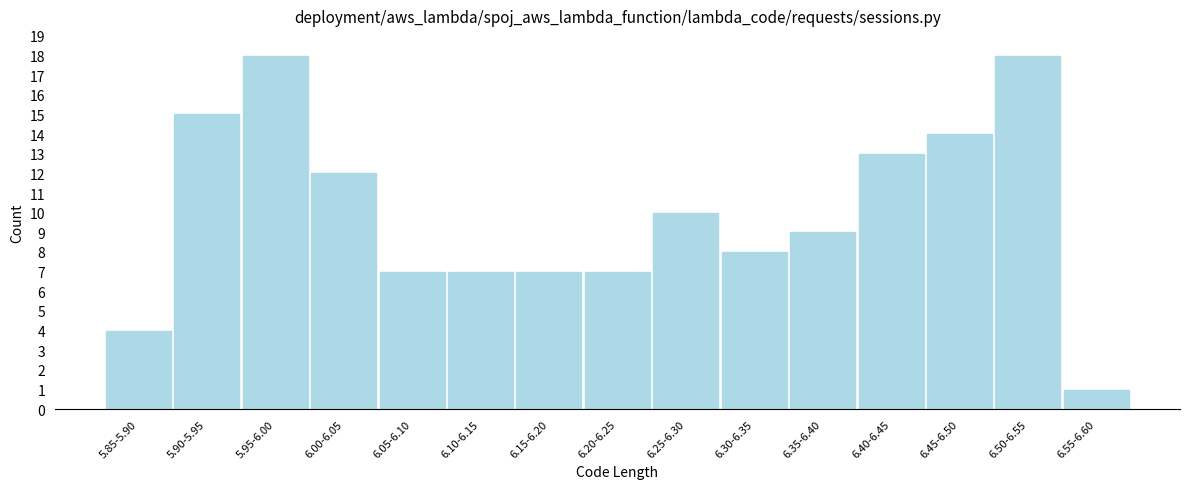

Reading left to right, extract all data points from this chart.

4	15	18	12	7	7	7	7	10	8	9	13	14	18	1